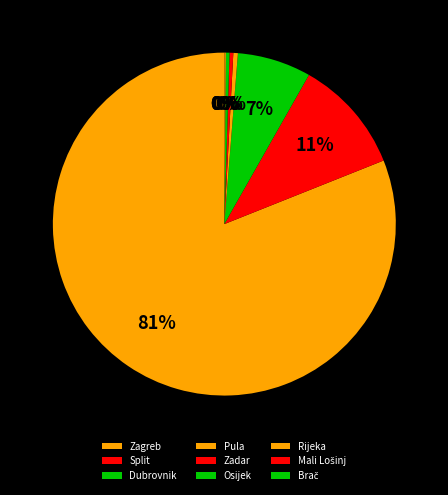

Which slice represents more than half of the pie?

Zagreb